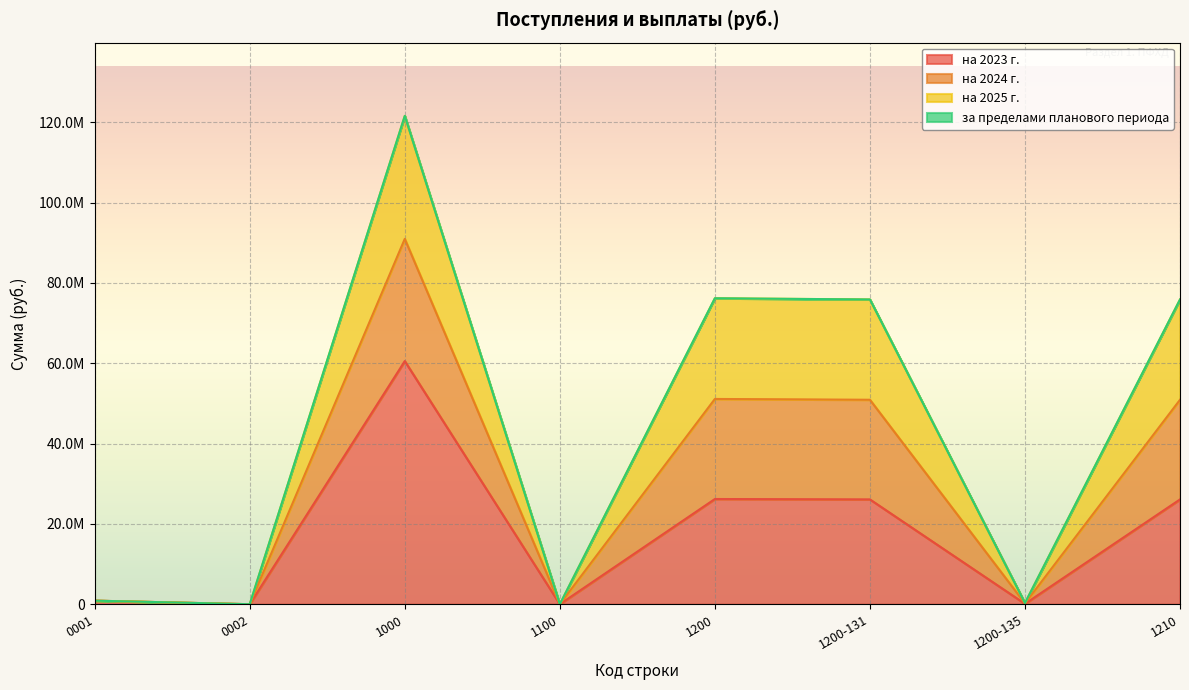

True or false: на 2023 г. and на 2024 г. cross at least once.

False